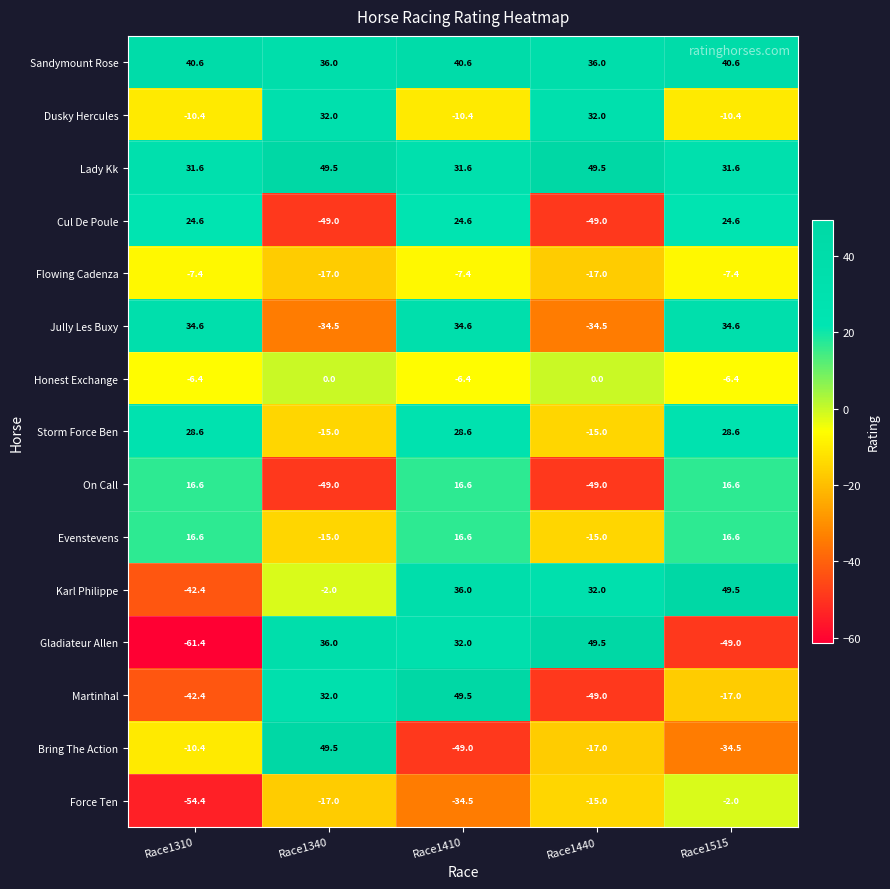

At which category does the chart reach its minimum across all series?

Race1310